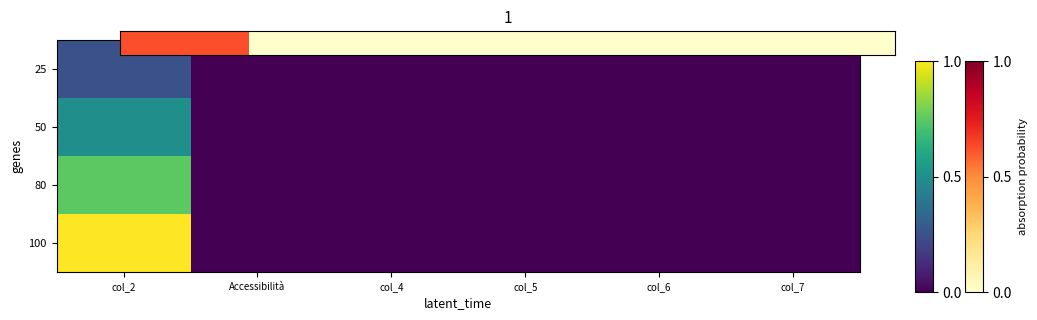

How many distinct data groups are displayed?

4